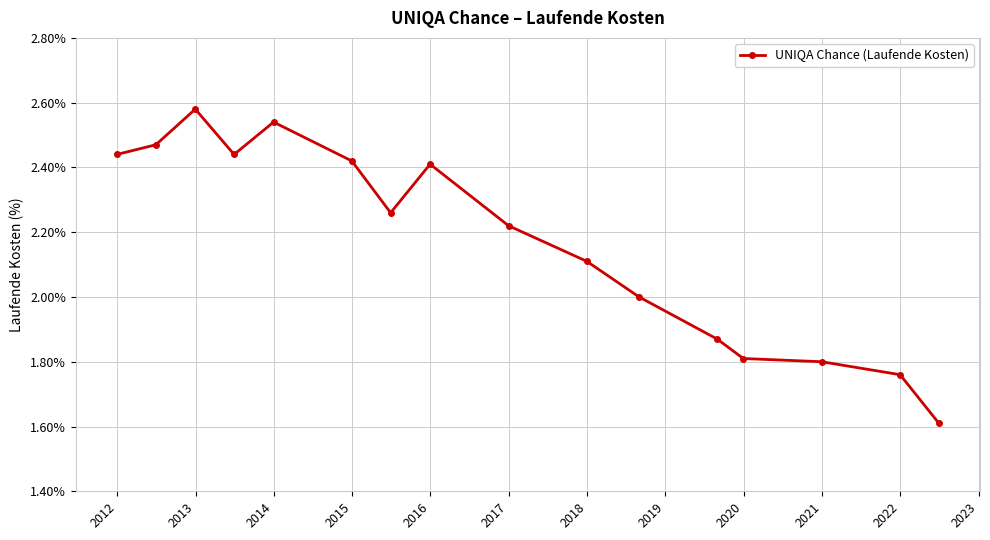

What is the minimum value shown in the chart?

1.6